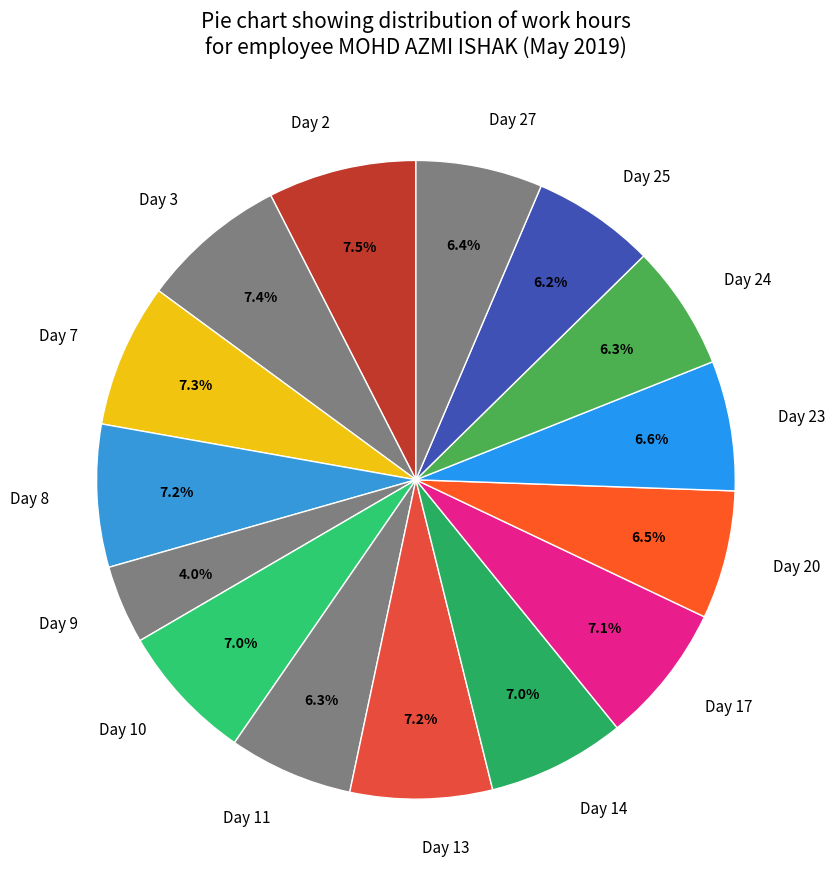

Which has a higher value, Day 9 or Day 7?

Day 7